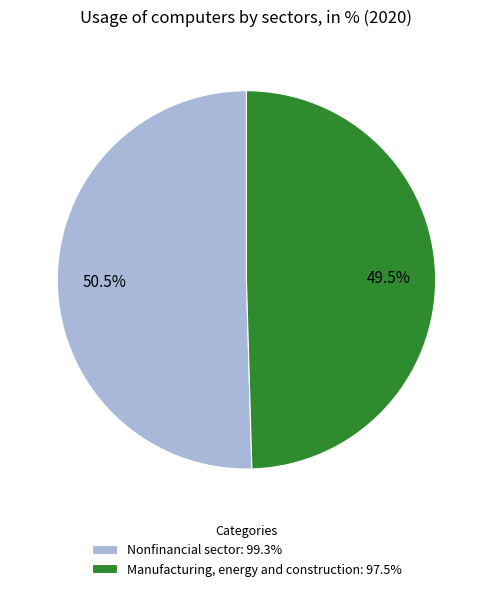

What is the ratio of the value at Manufacturing, energy and construction: 97.5% to the value at Nonfinancial sector: 99.3%?

1.0